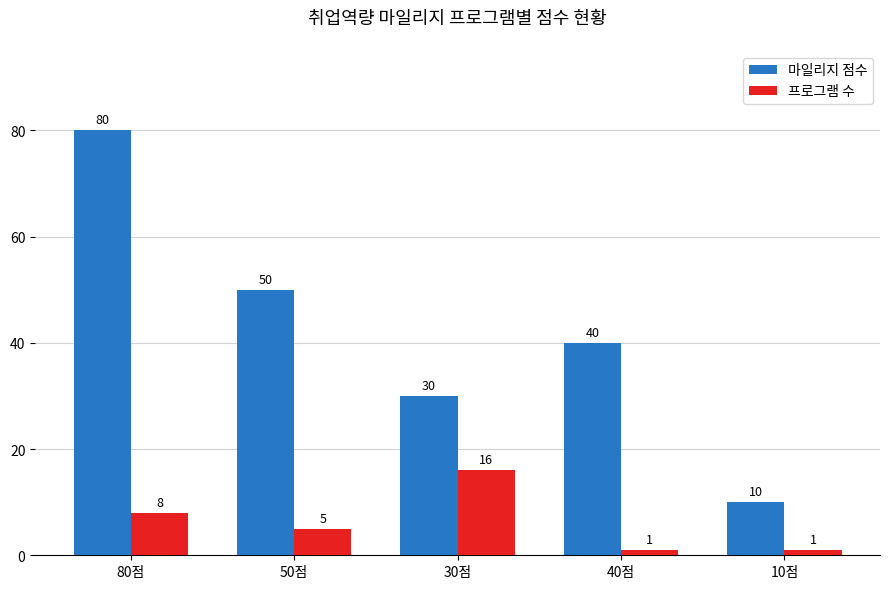

What is the difference between the 프로그램 수 values at 40점 and 80점?

7